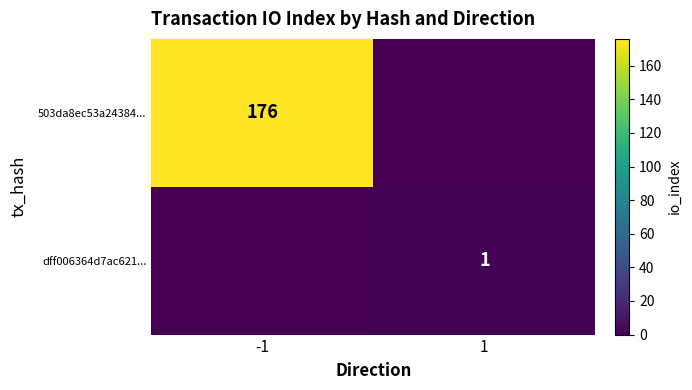

The value of dff006364d7ac621... at 1 is 2. True or false?

False